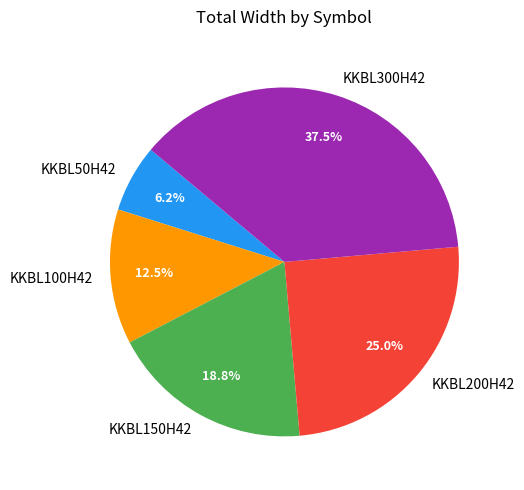

To the nearest percent, what is the difference between the largest and smallest slice percentages?

31%